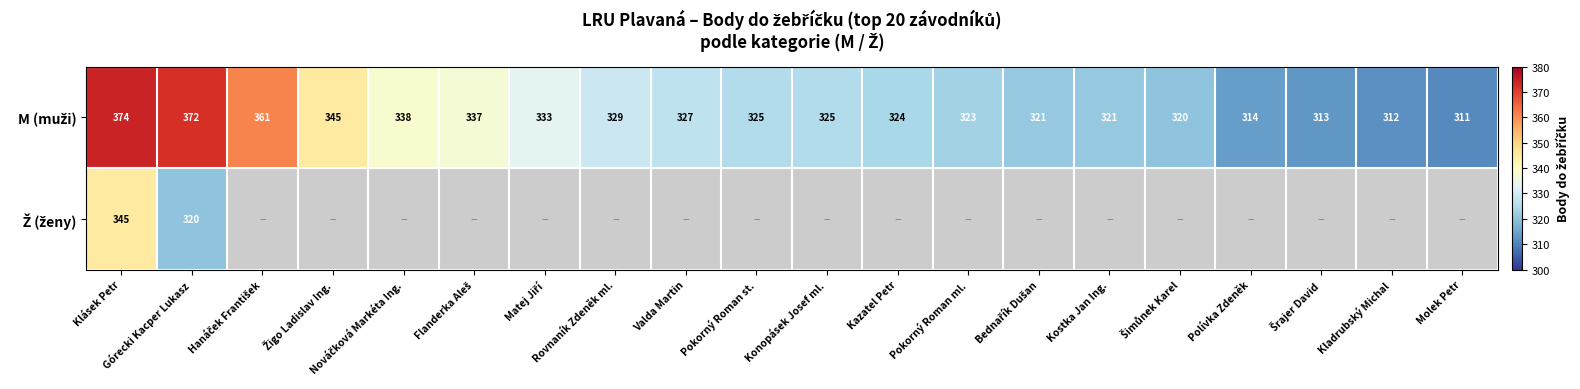

Which has a higher value, Molek Petr or Kladrubský Michal?

Kladrubský Michal